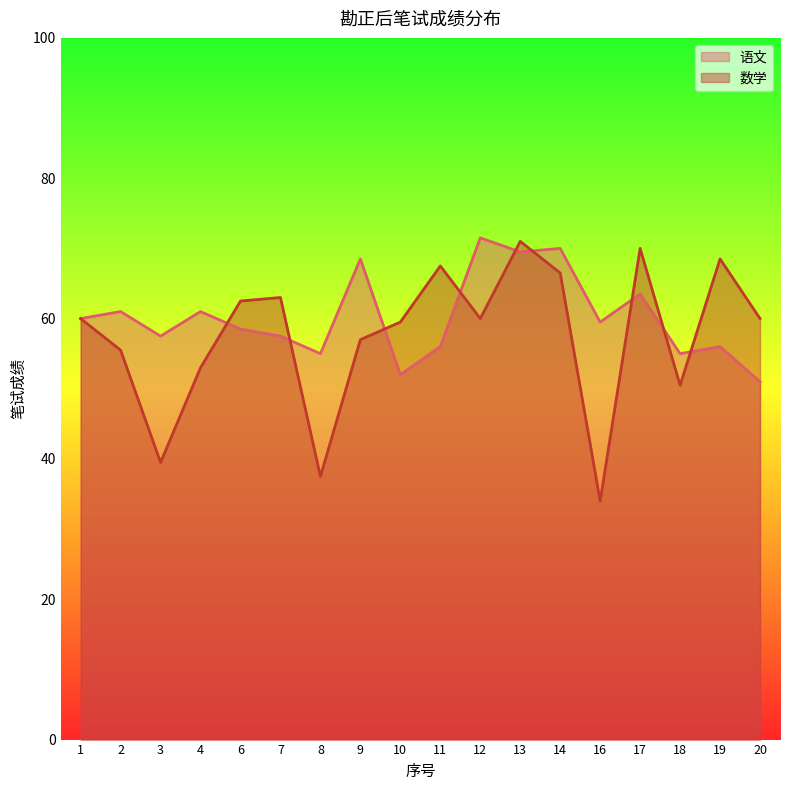

Which series has the largest total across all categories?

语文